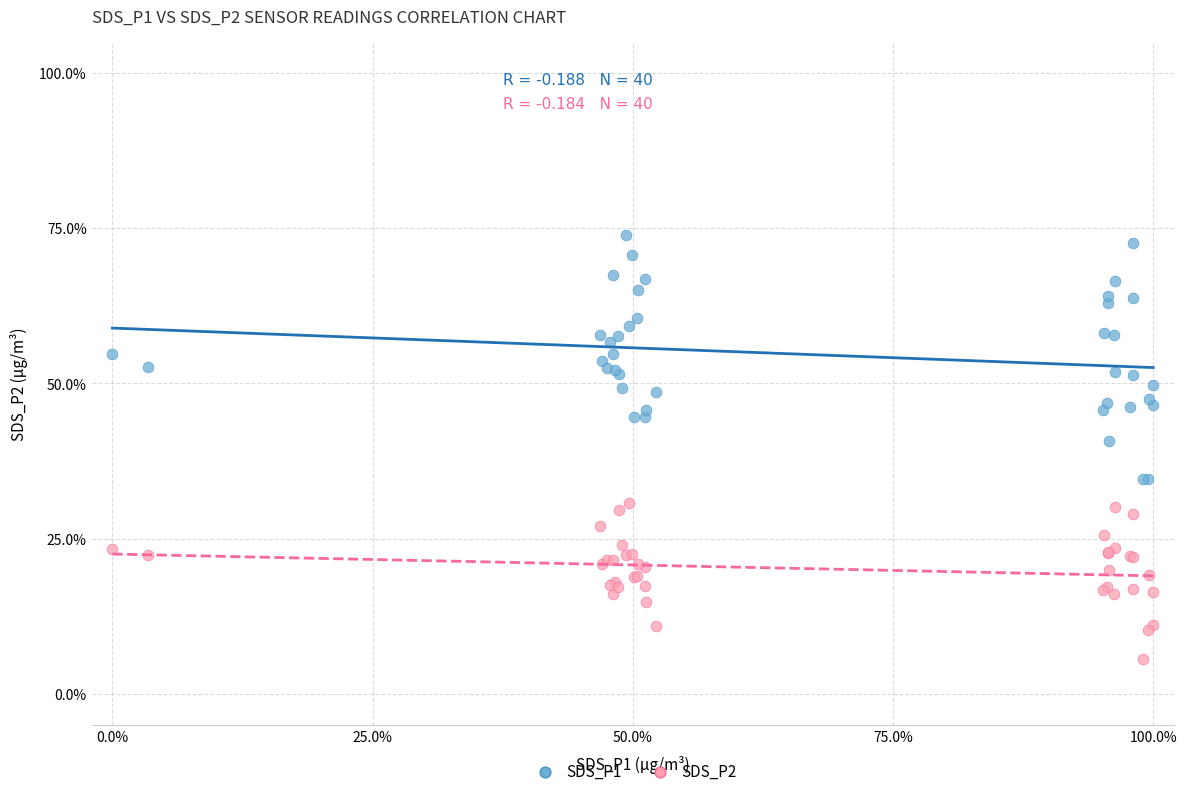

What is the X range (max minus min) for the scatter plot?

100.0